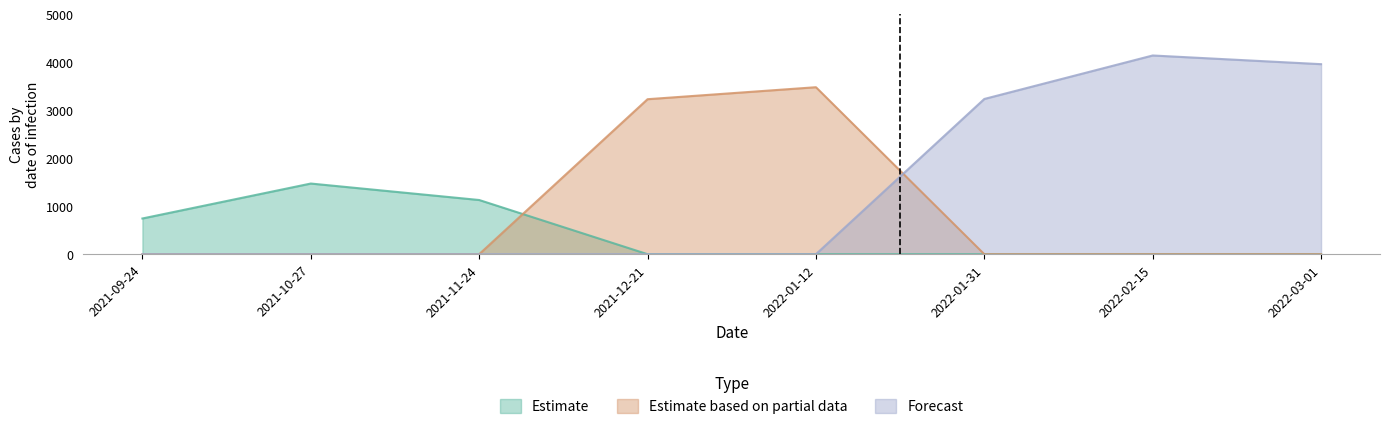

What is the maximum value for Estimate?

1472